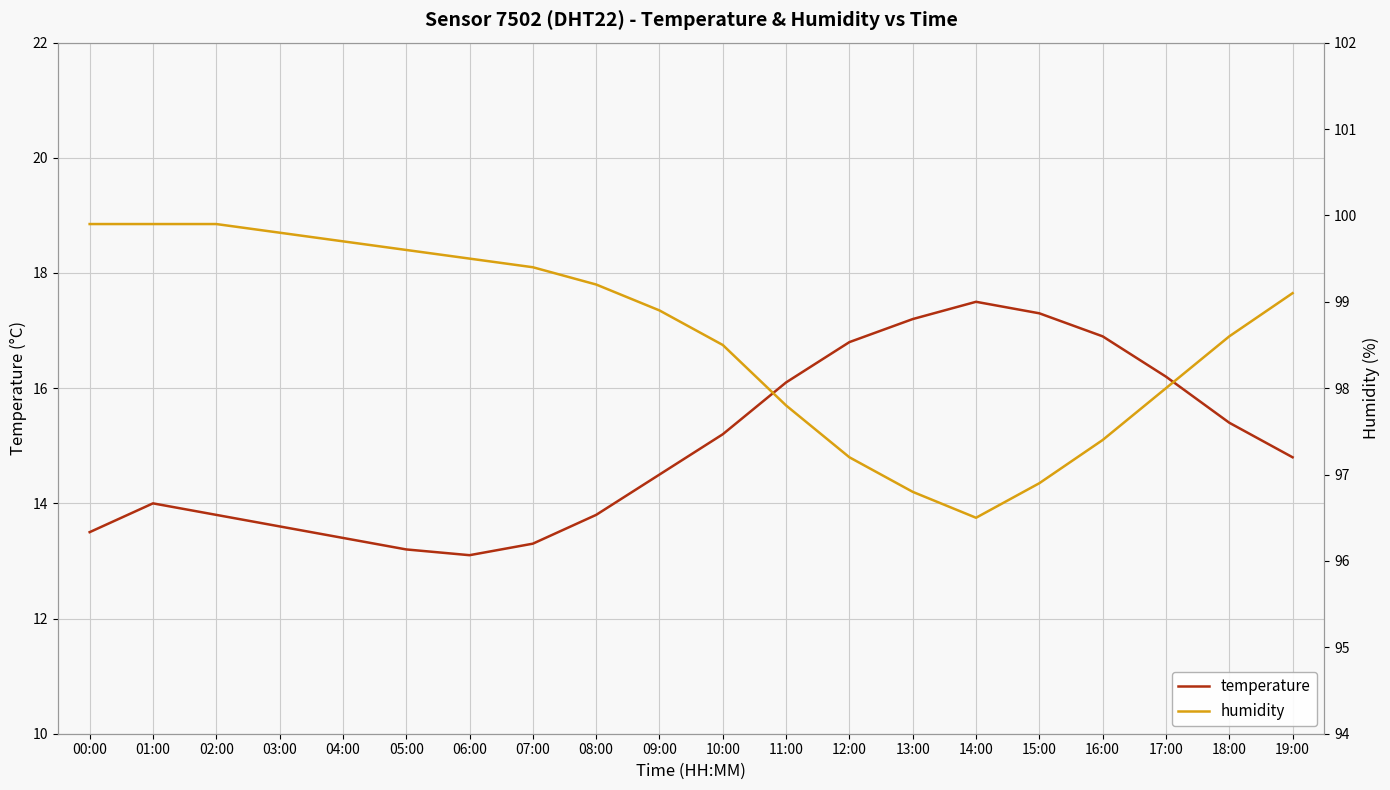

True or false: temperature and humidity cross at least once.

False